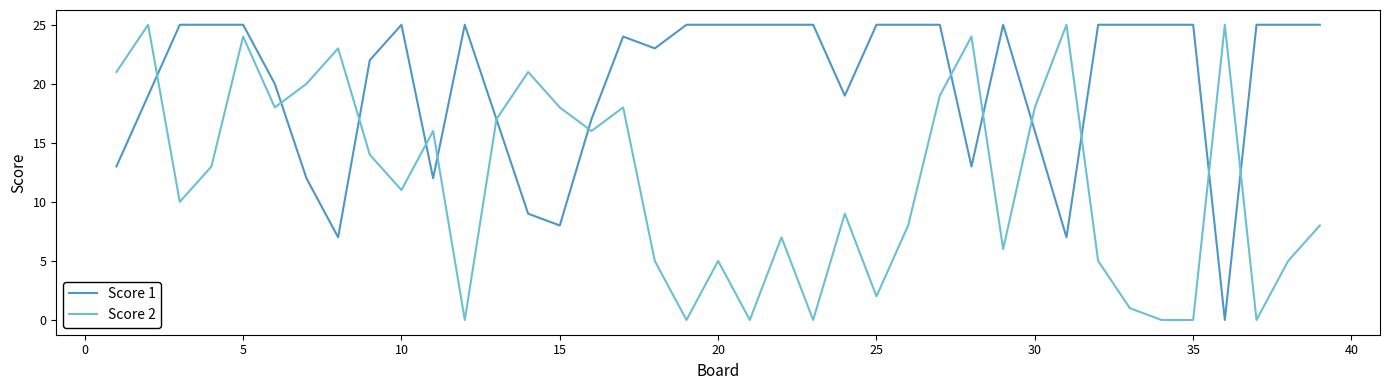

Which series has the largest total across all categories?

Score 1